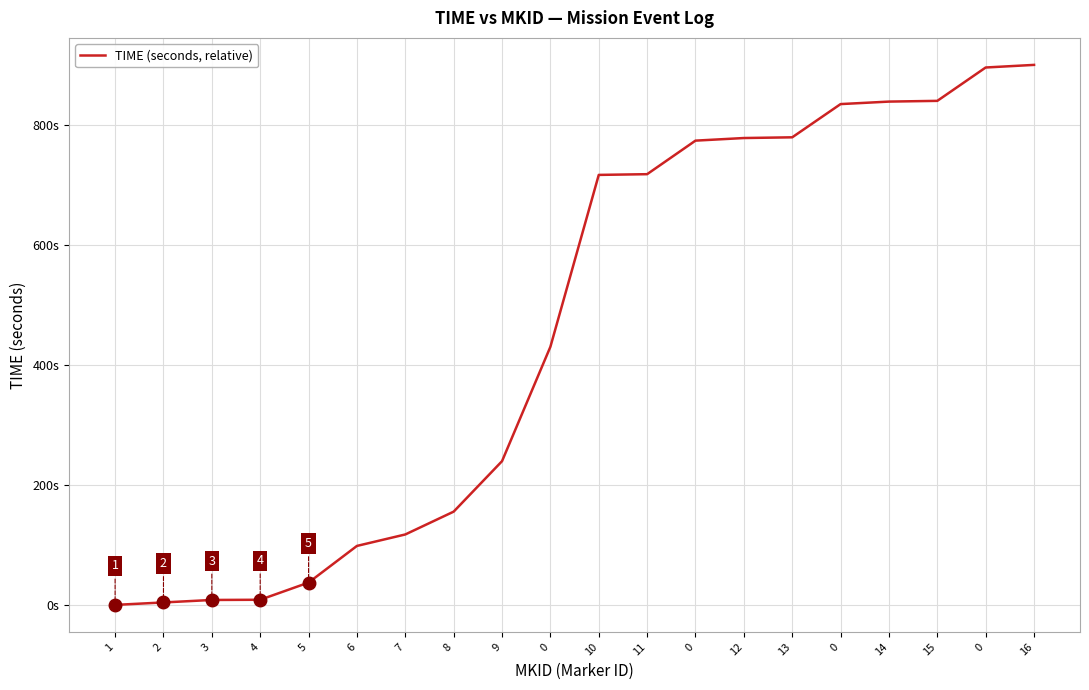

The chart shows a value of 3.4 at 3. True or false?

False